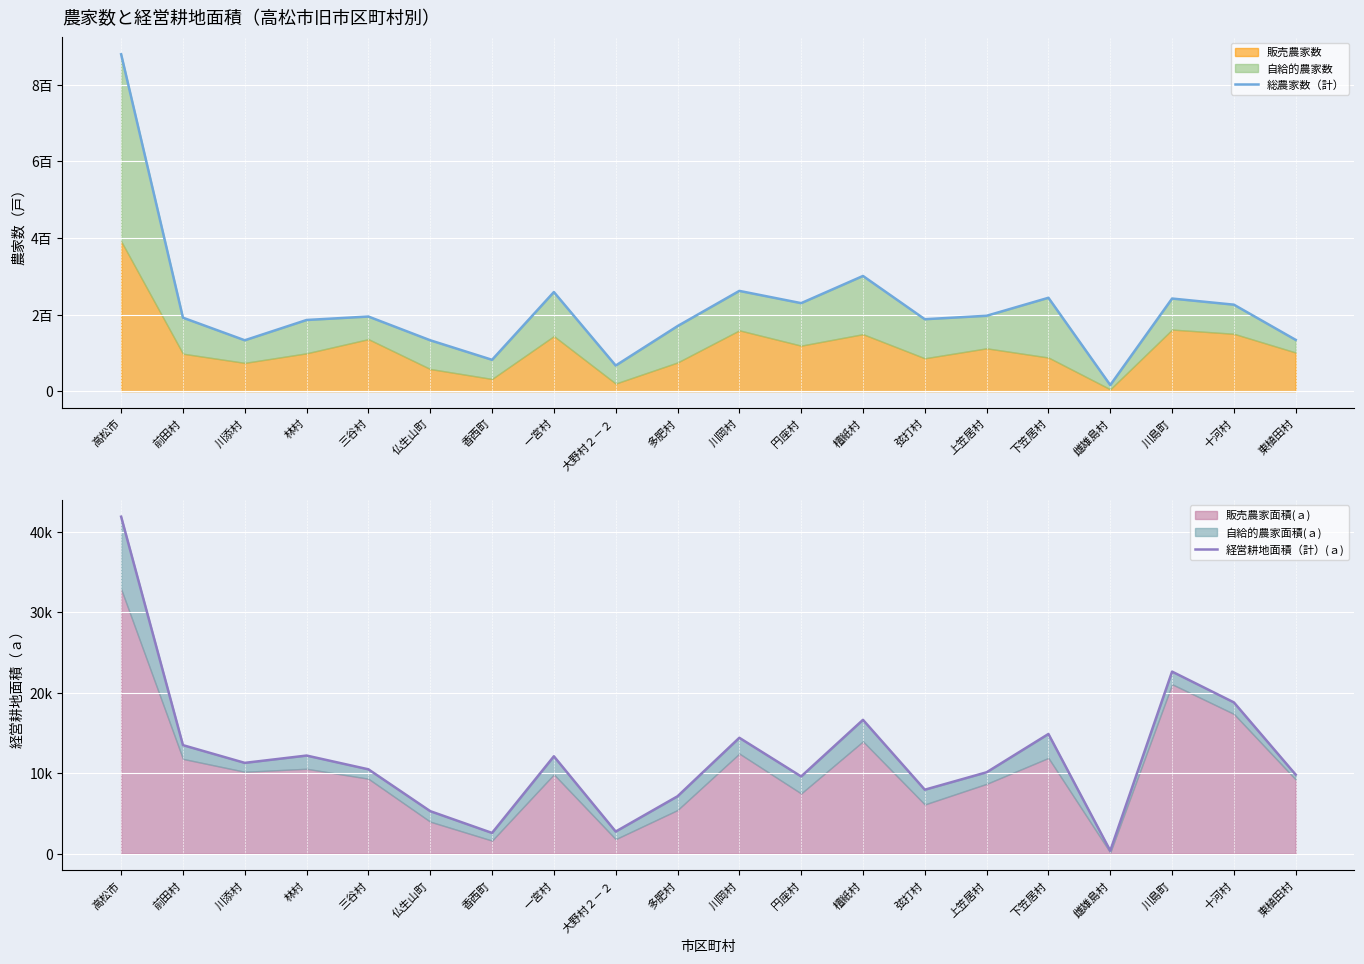

Which series has the largest range (max minus min)?

経営耕地面積（計）(ａ)